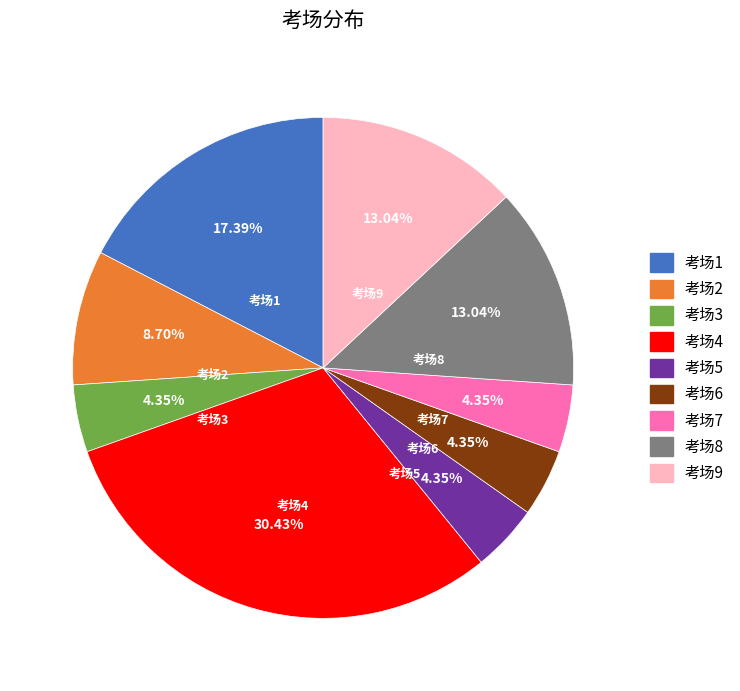

Combined, do 考场8 and 考场4 account for over 50%?

No